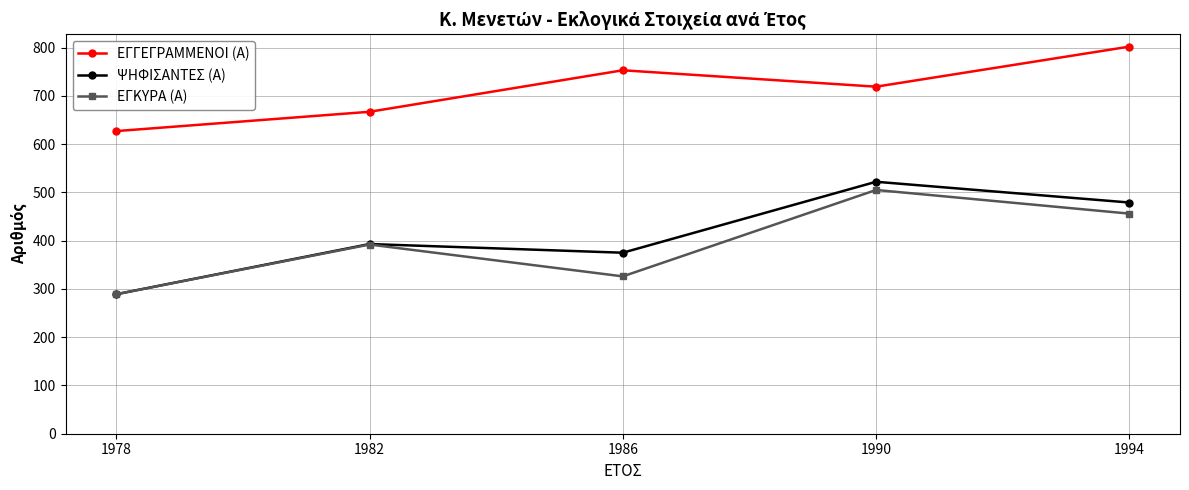

What is the approximate value of ΨΗΦΙΣΑΝΤΕΣ (Α) at 1978, to the nearest 5?

290